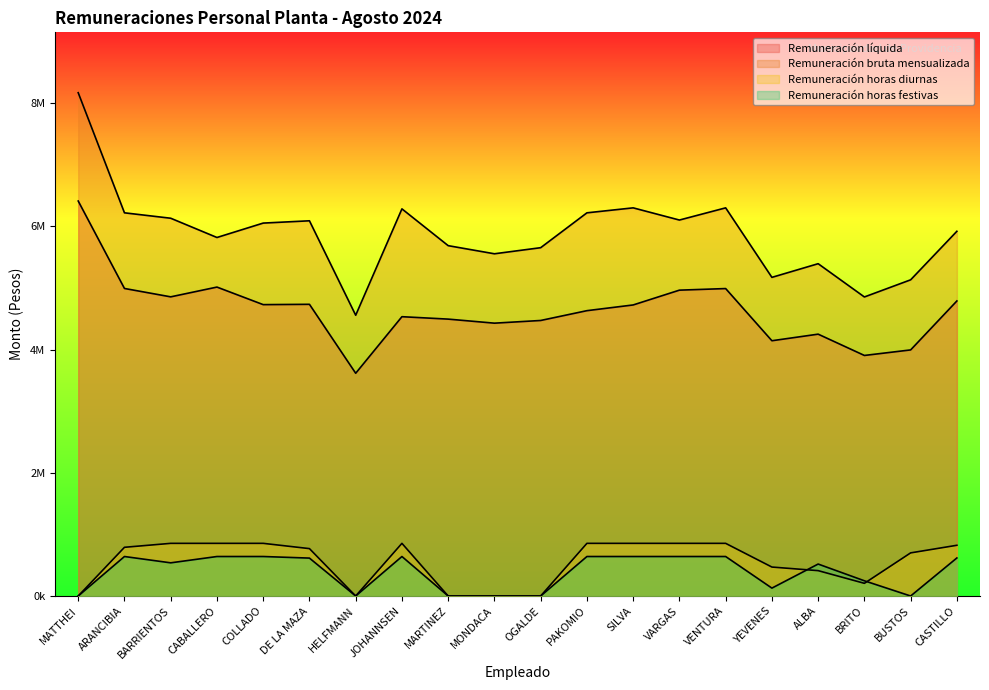

What is the difference between the Remuneración horas festivas values at MATTHEI and DE LA MAZA?

615616